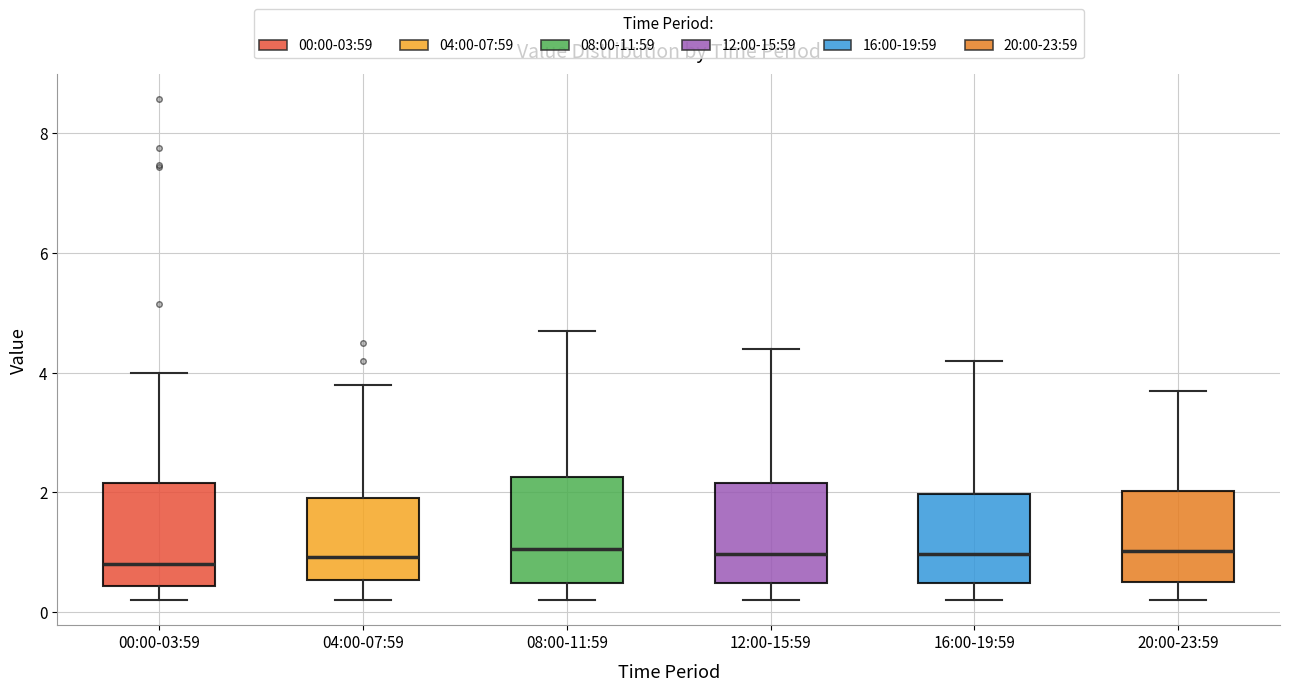

Where is the lower edge of the box for 08:00-11:59 on the y-axis? The values are not printed on the chart, so give them approximately, as read against the axis.

0.4